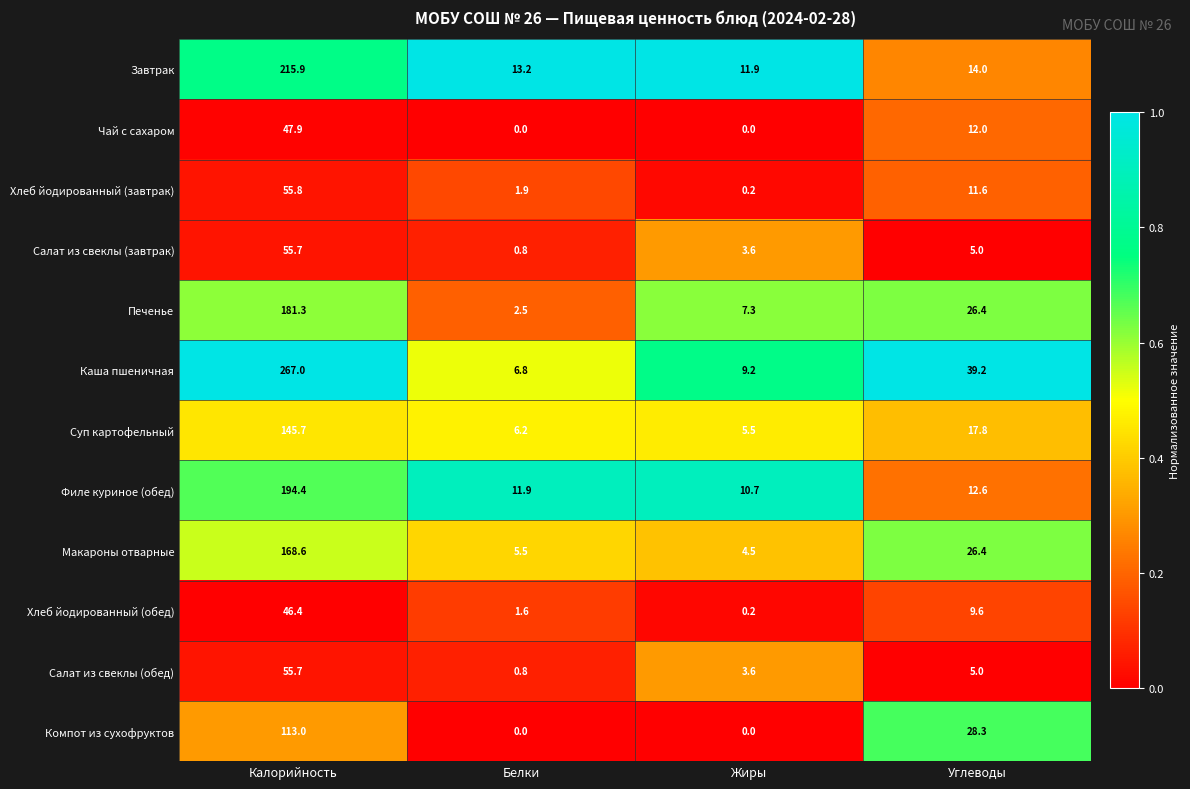

What is the difference between the maximum and minimum values in the Каша пшеничная series?

260.2